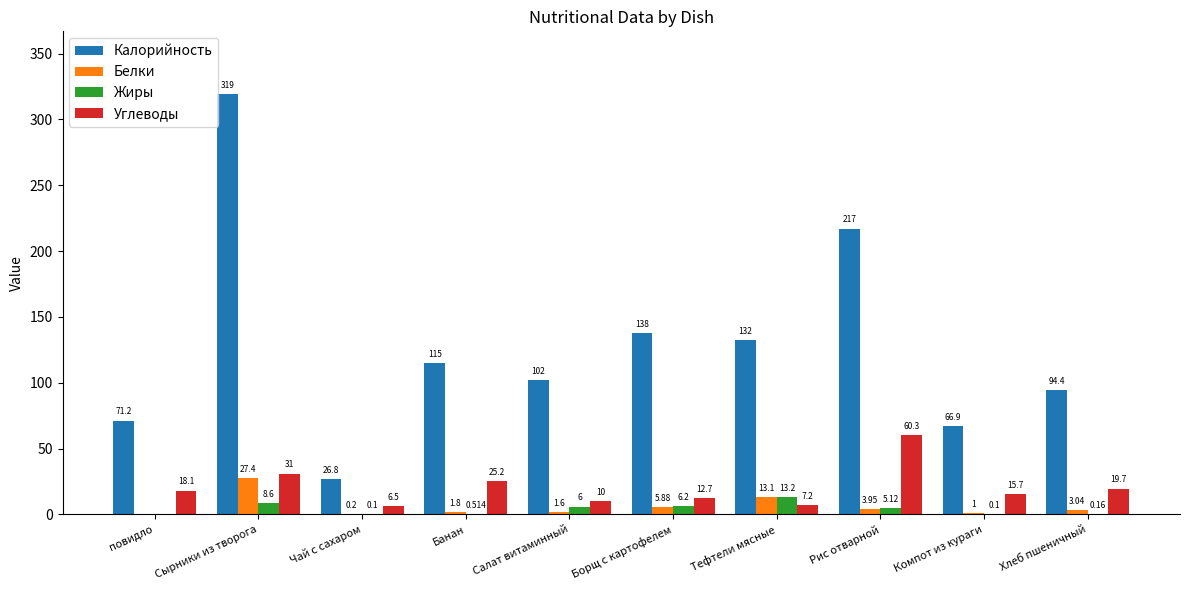

Between Сырники из творога and Рис отварной, which series saw the biggest shift?

Калорийность